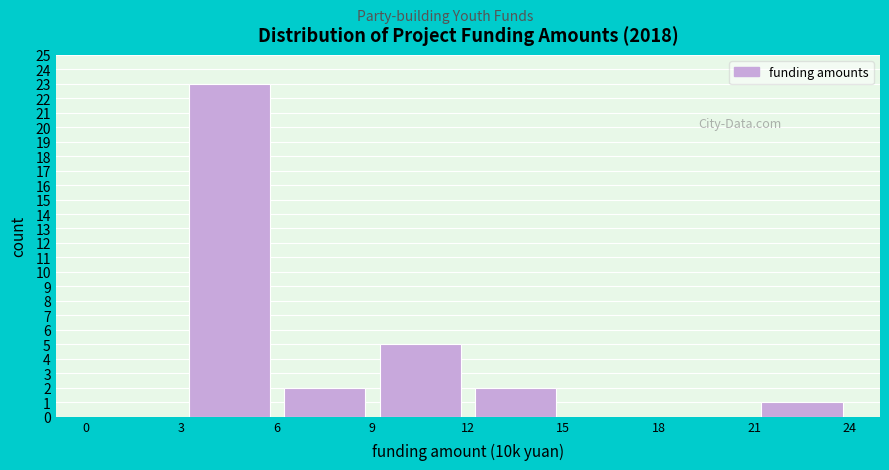

Reading left to right, list every bar in this chart as the range it spans on the x-axis followed by its height. The values are not printed on the chart, so give them approximately, as read against the axis.

0 to 3: 0
3 to 6: 23
6 to 9: 2
9 to 12: 5
12 to 15: 2
15 to 18: 0
18 to 21: 0
21 to 24: 1